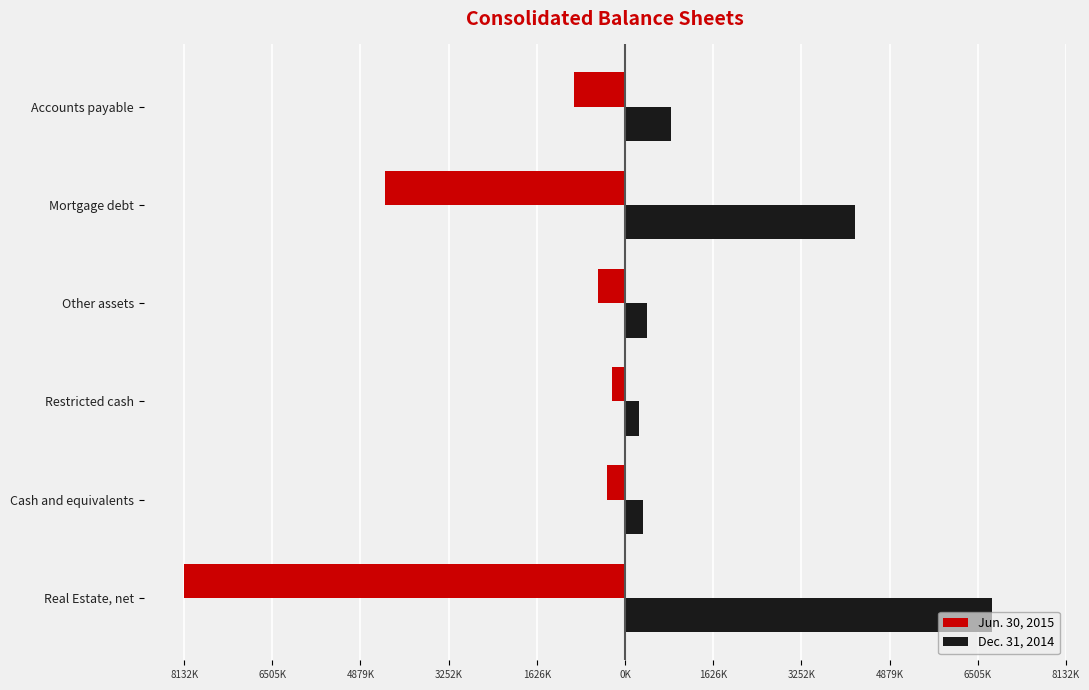

What is the value of the Jun. 30, 2015 bar at the 5th from the left?

-4436340